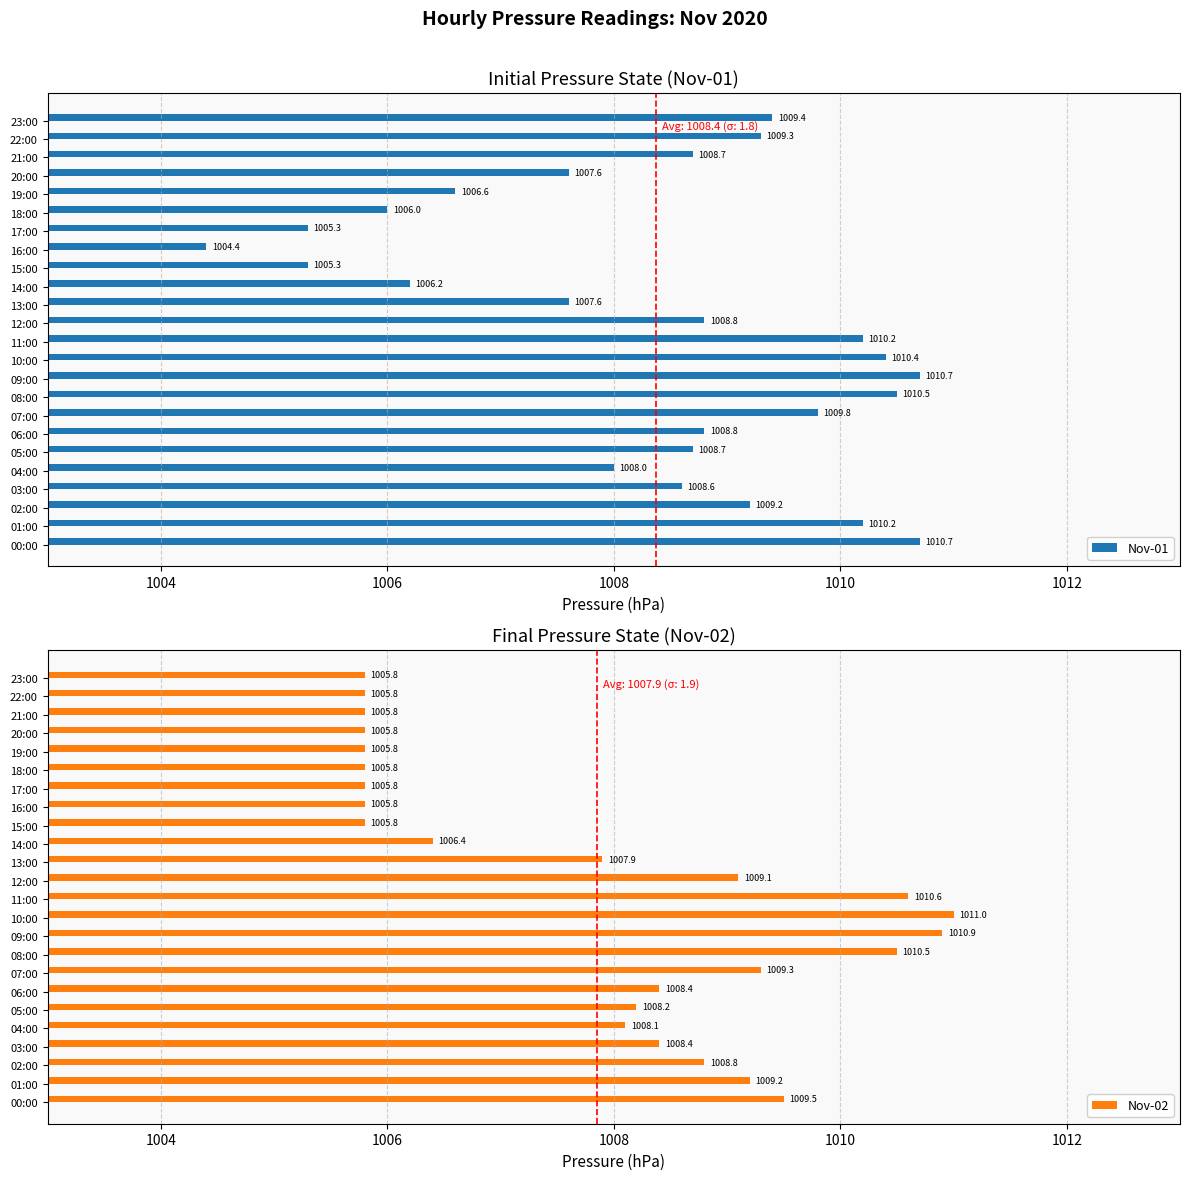

What is the greatest value displayed?

1011.0